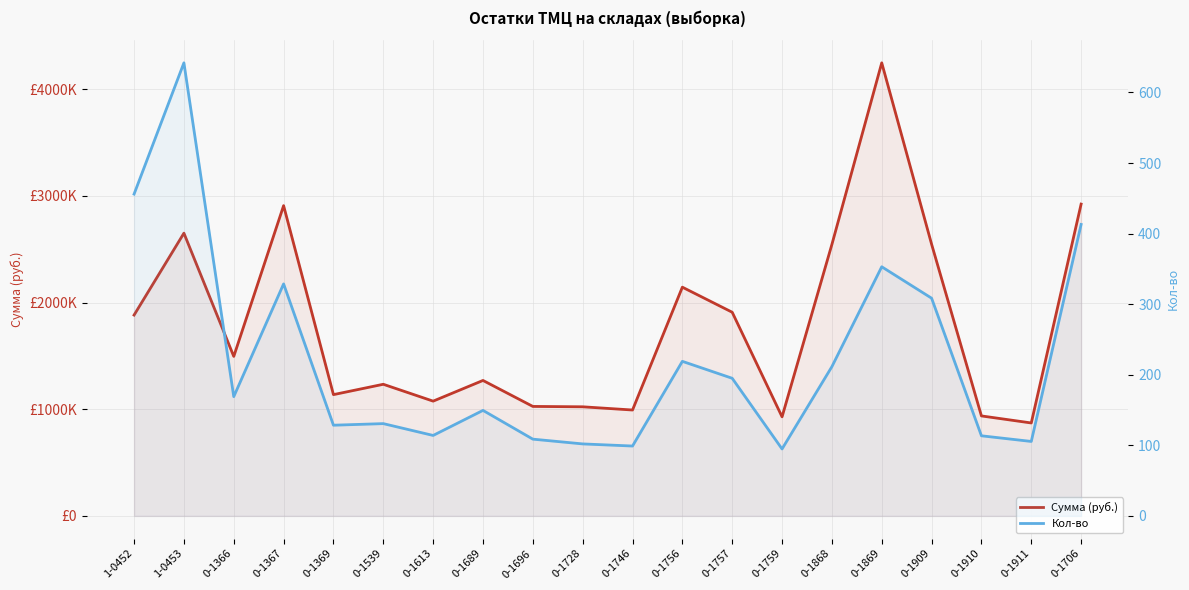

At which label is Сумма (руб.) closest to 2560069?

0-1909